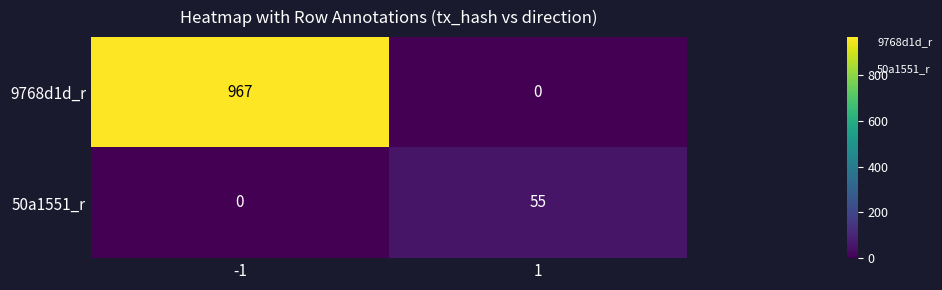

List the series in order of their peak value, highest first.

9768d1d_r, 50a1551_r